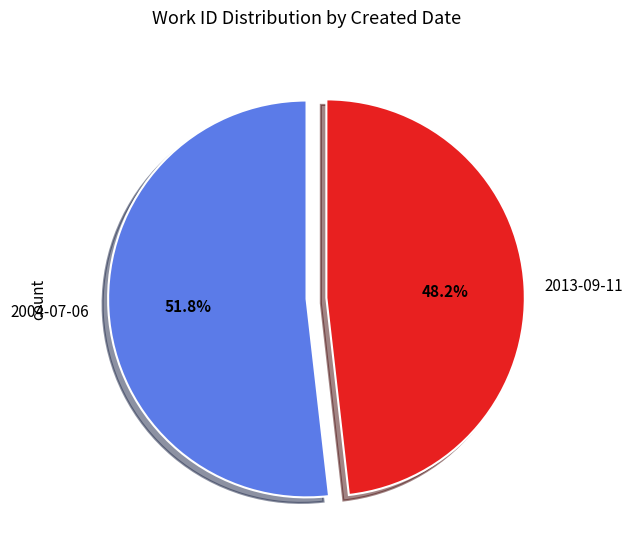

To the nearest percent, what is the average slice percentage?

50%